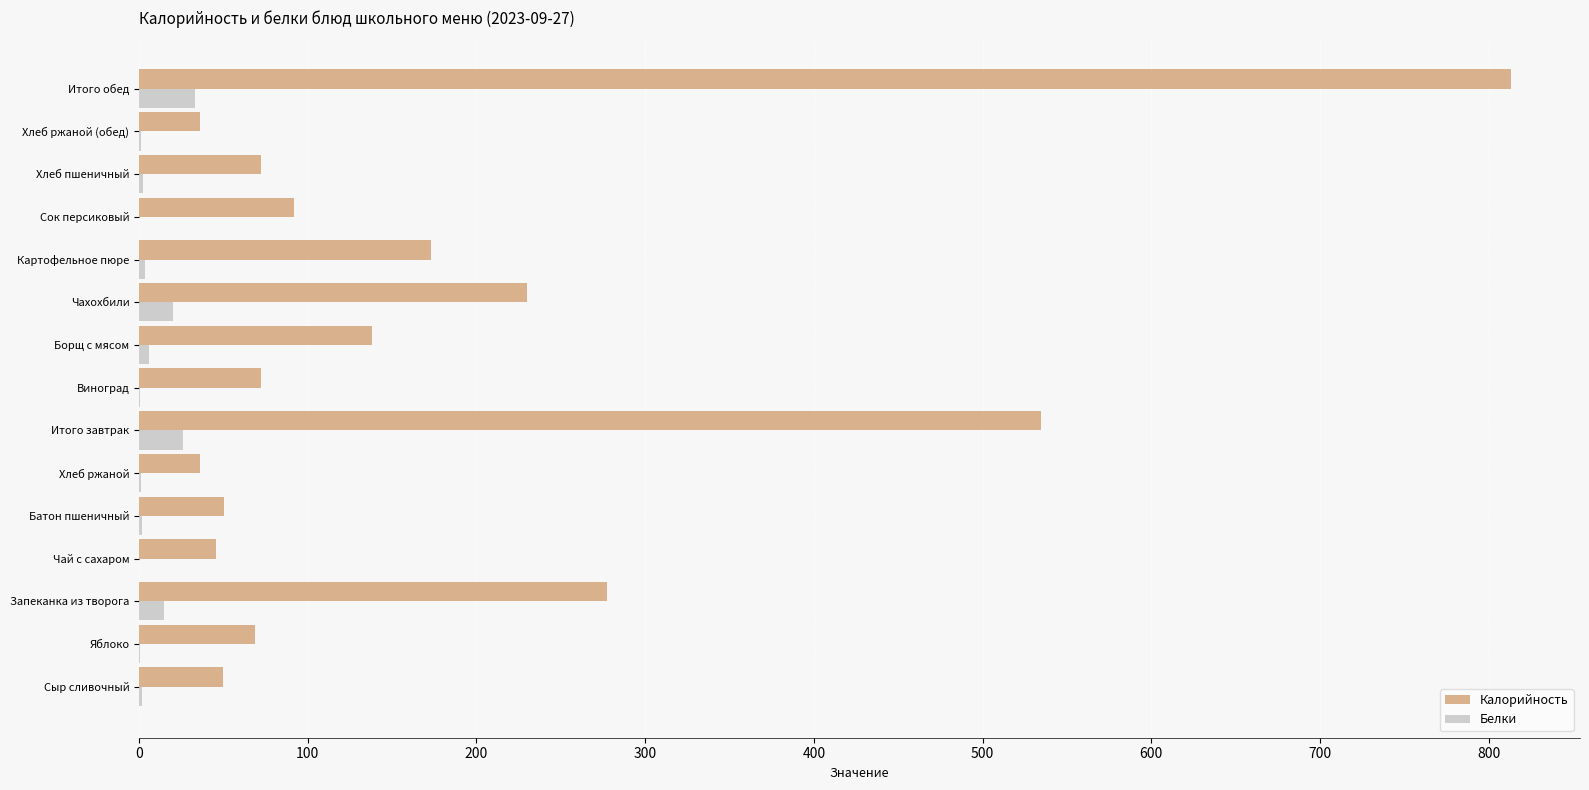

What are all the series names shown in the legend?

Калорийность, Белки